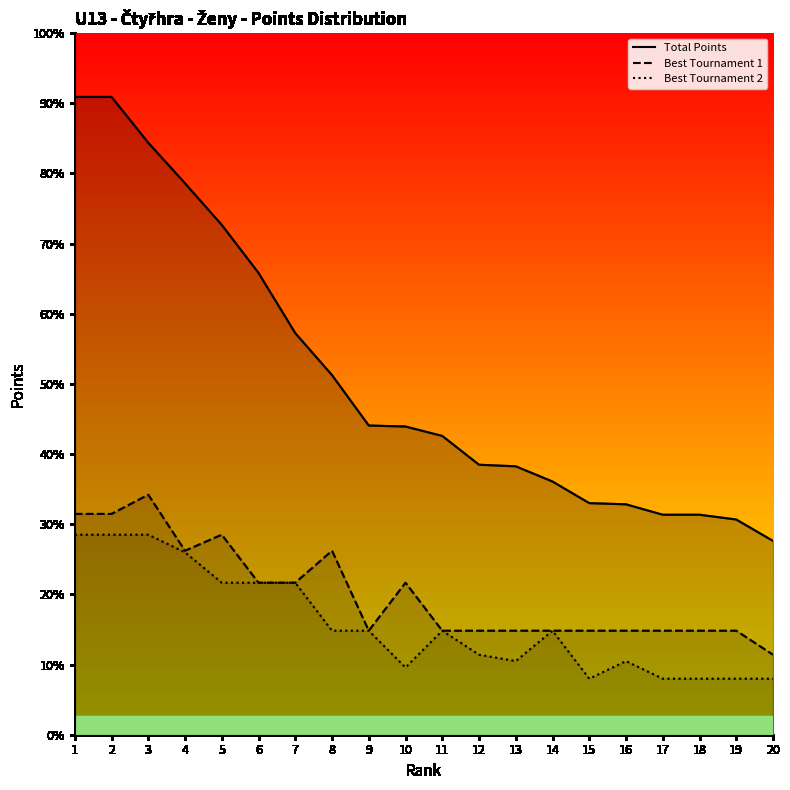

What is the sum of all Best Tournament 1 values?

14128